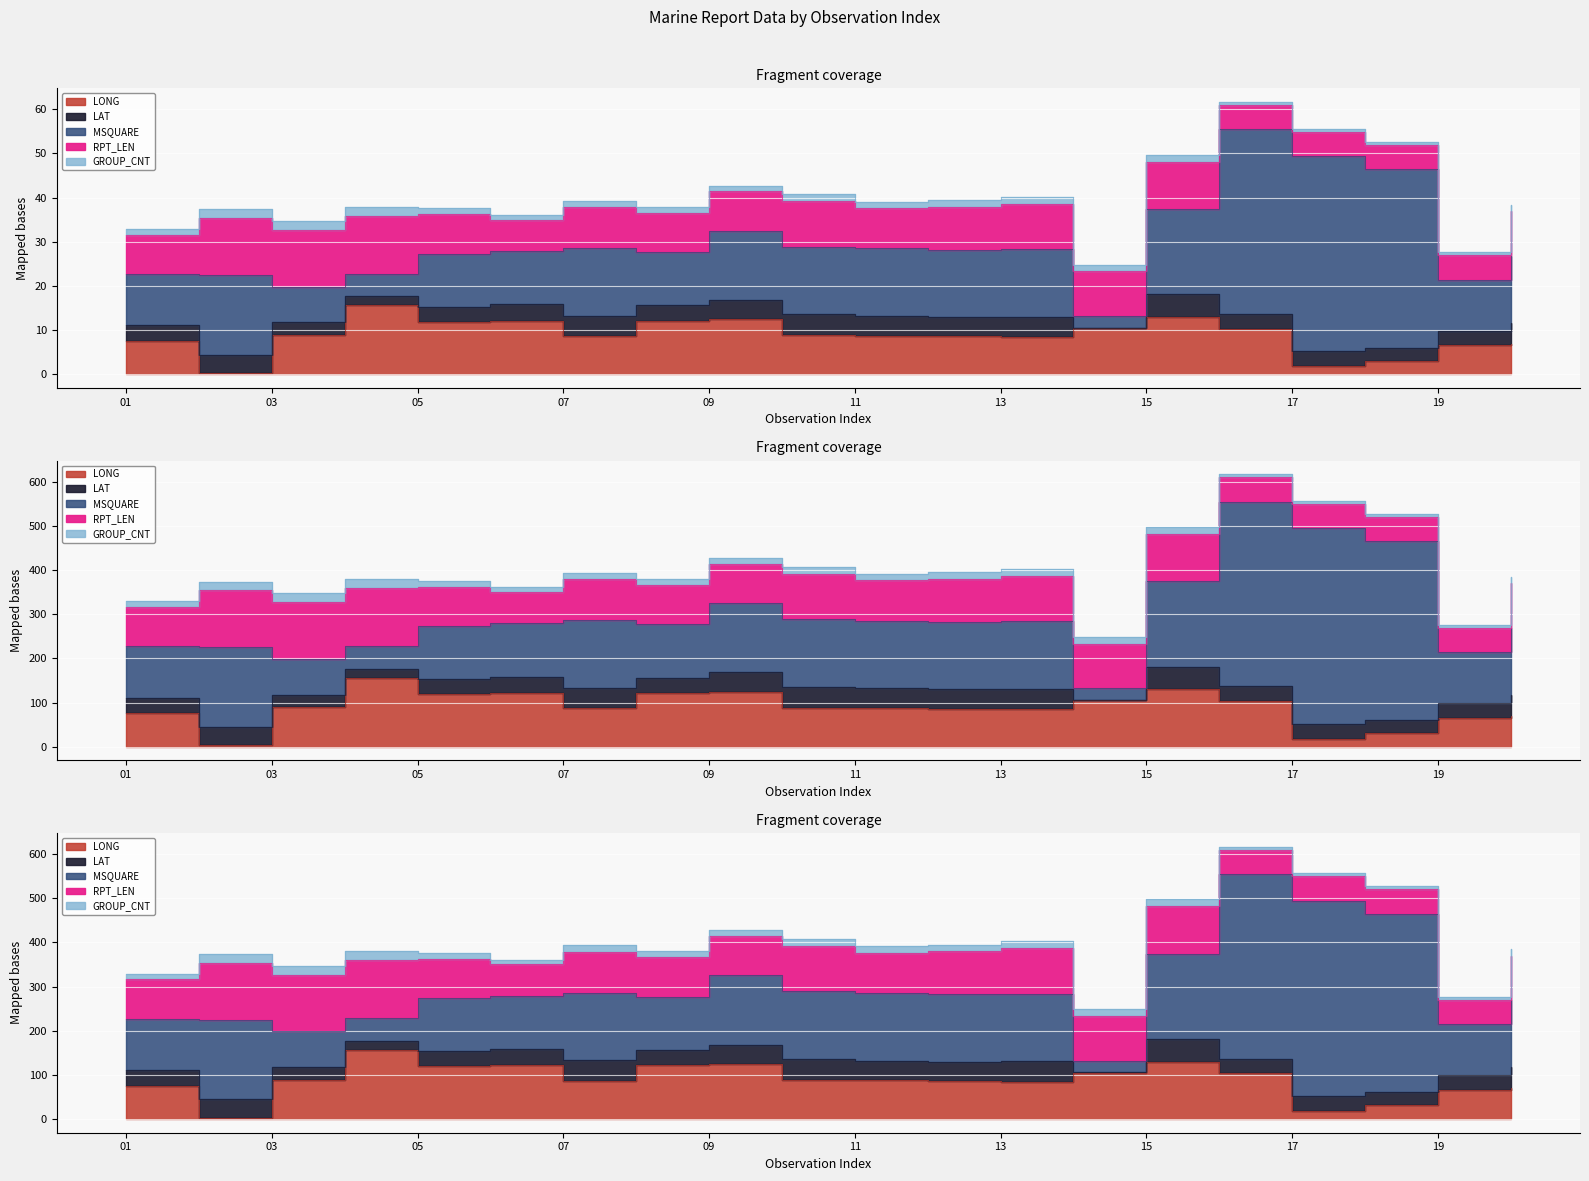

True or false: MSQUARE and LAT cross at least once.

False